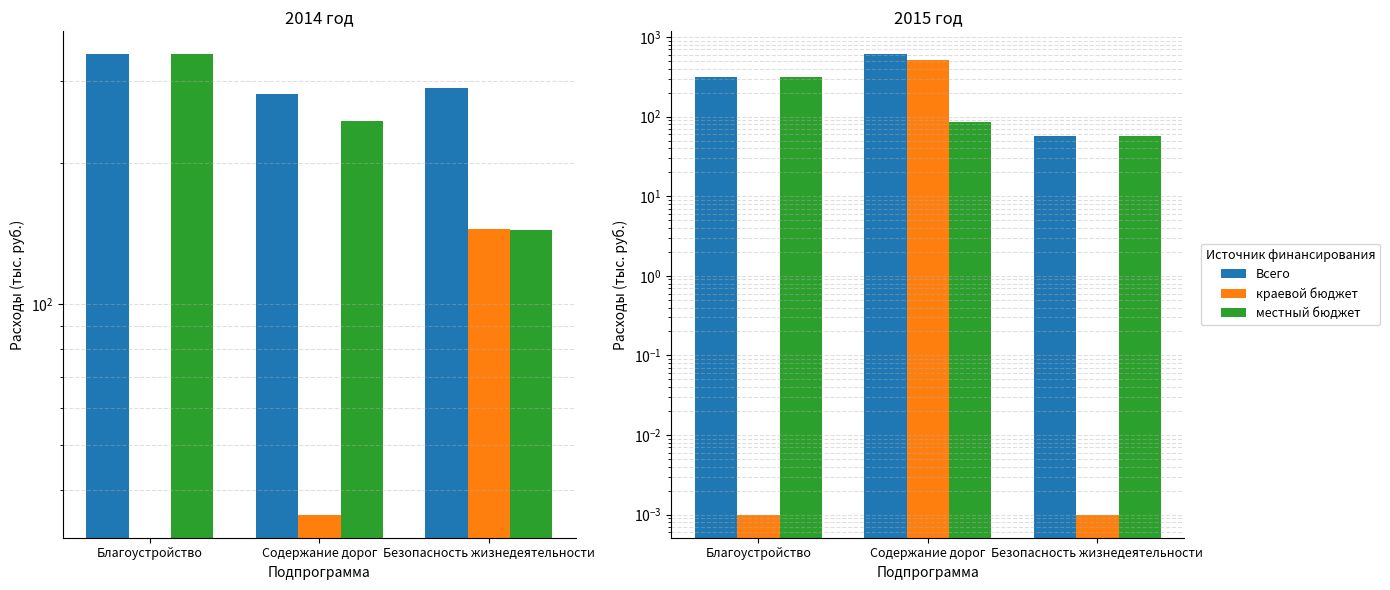

At which category is the sum across all series the highest?

Содержание дорог